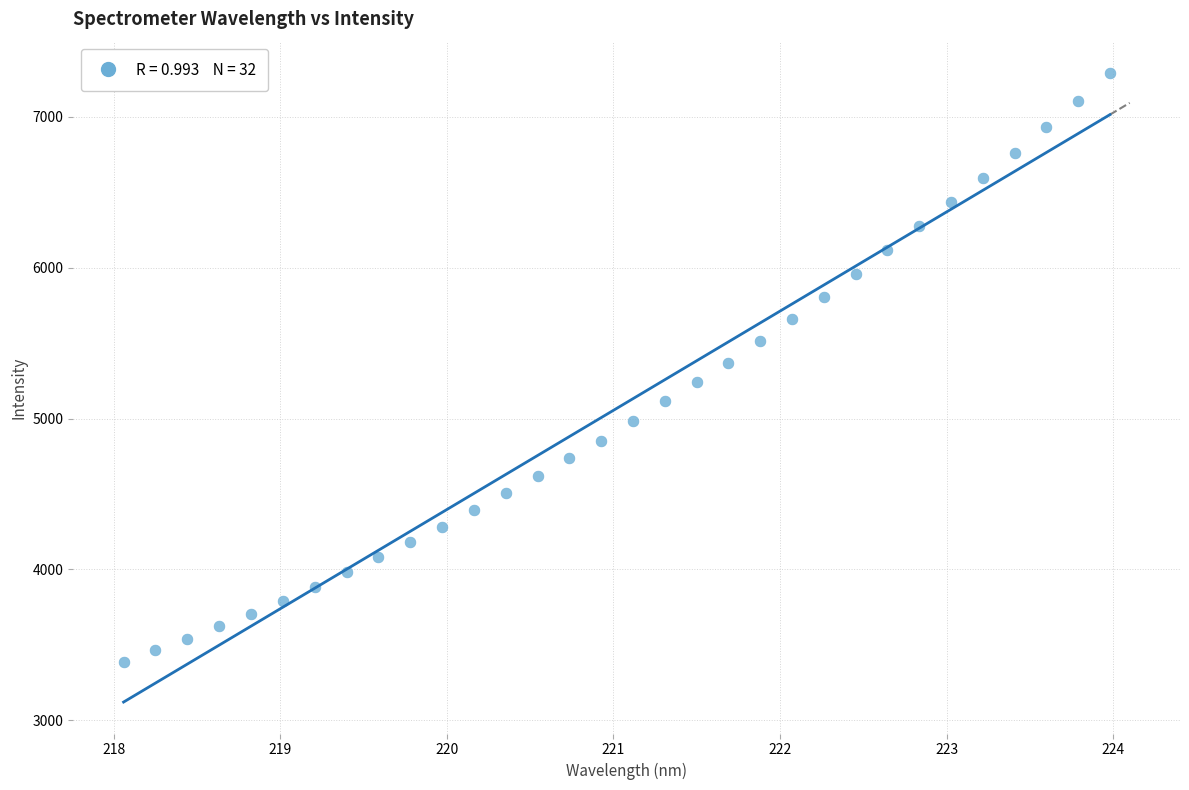

What is the range of X values (max minus min)?

5.9